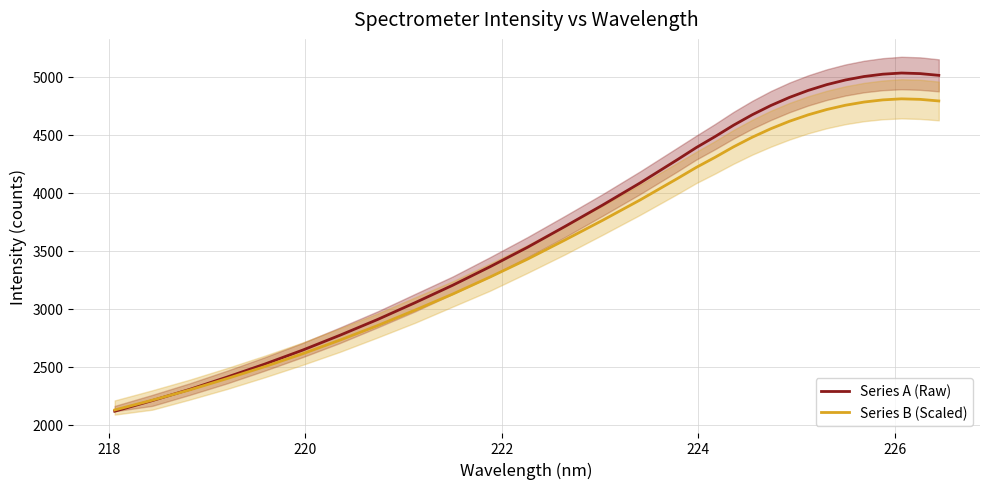

What is the minimum value for Series B (Scaled)?

2125.6